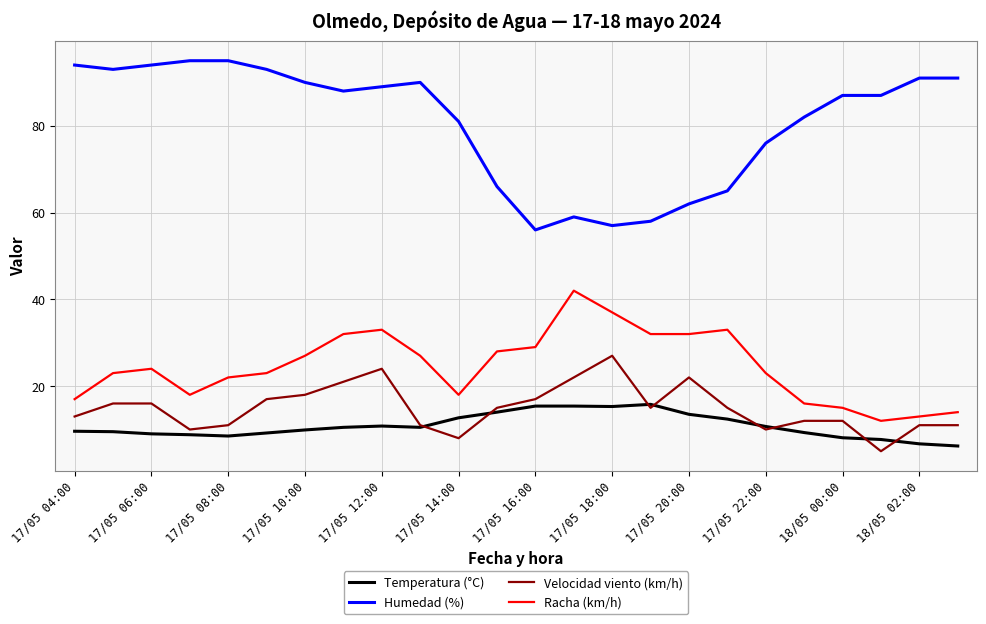

At how many categories does at least one series exceed 68?

17